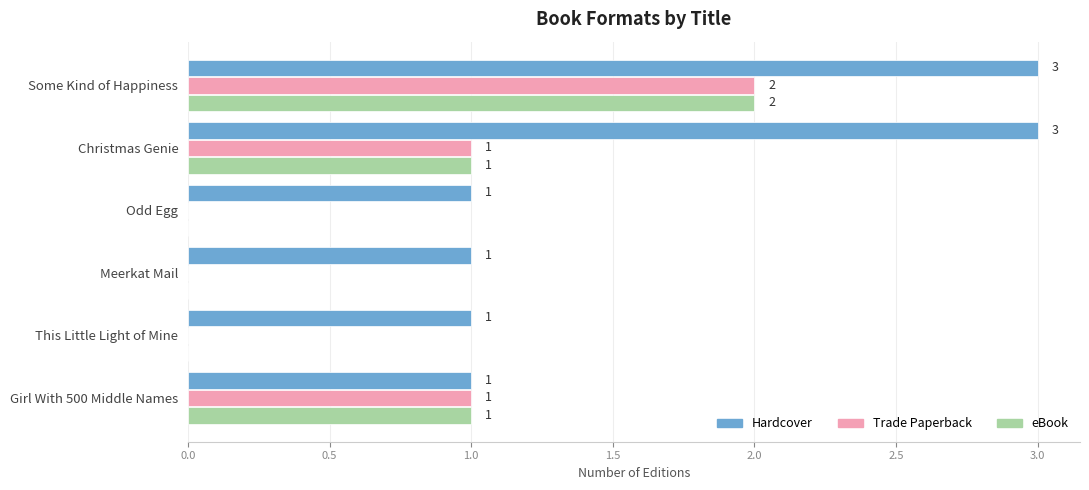

Which series has the largest total across all categories?

Hardcover